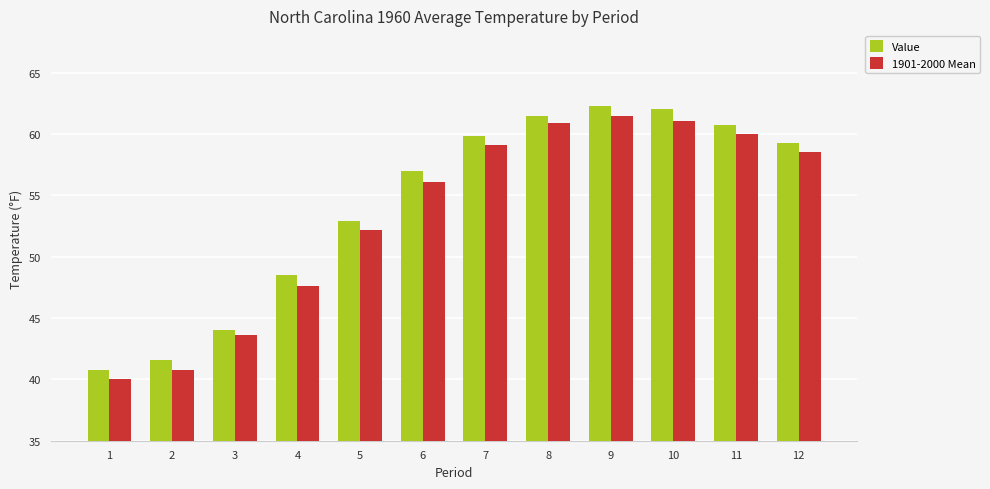

What is the value of the 1901-2000 Mean bar at the 3rd from the left?

43.6